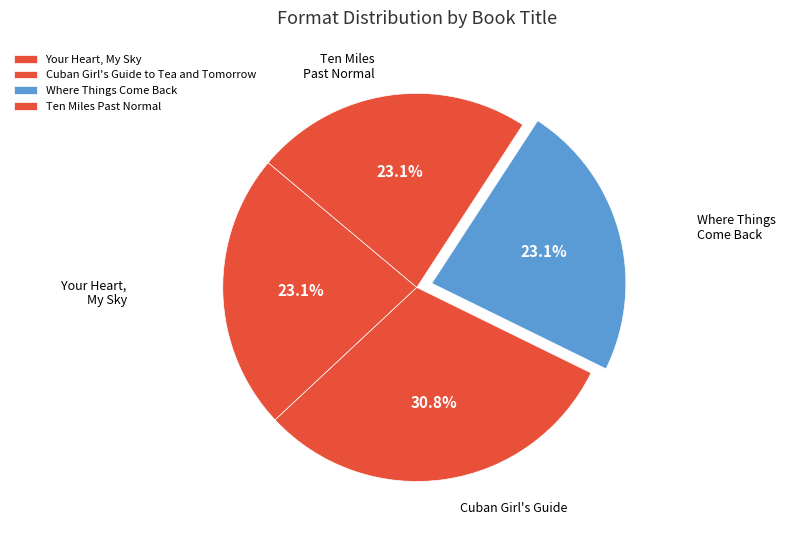

To the nearest percent, what is the average slice percentage?

25%